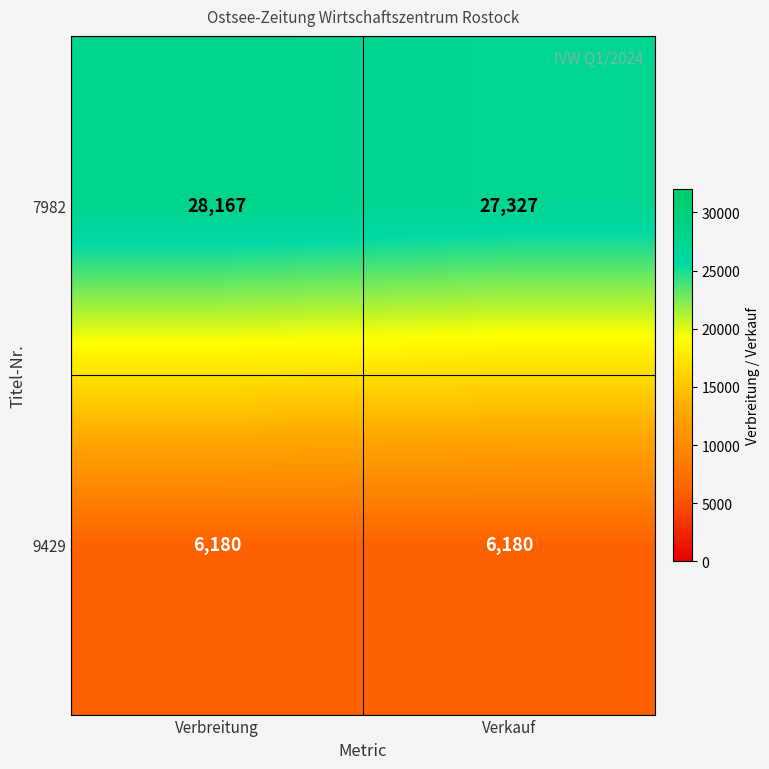

What is the spread (max minus min) of values at Verbreitung?

21987